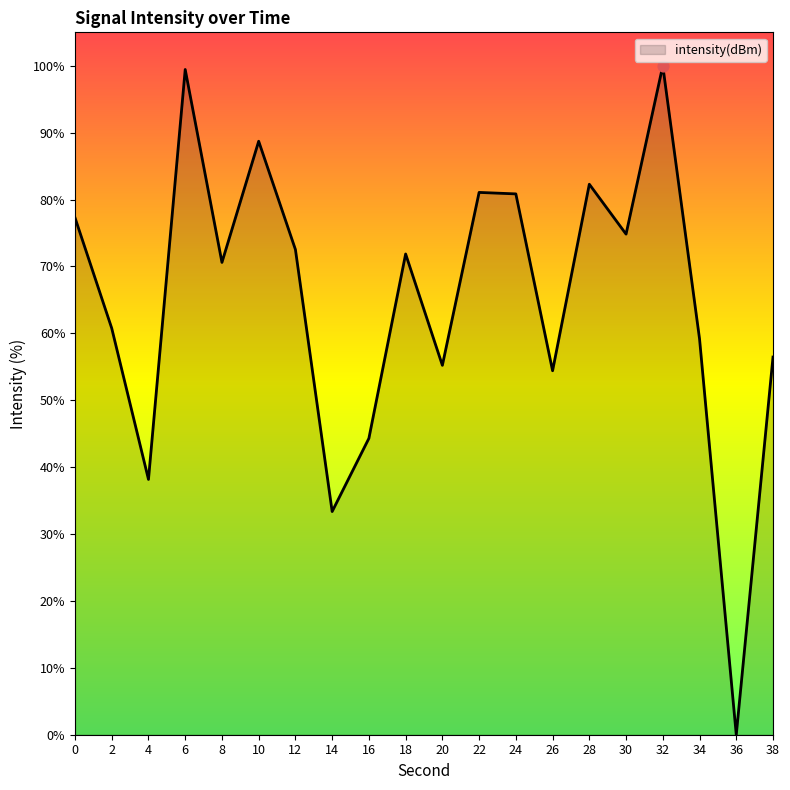

Approximately how many times larger is the value at 12 compared to 30?

1.0